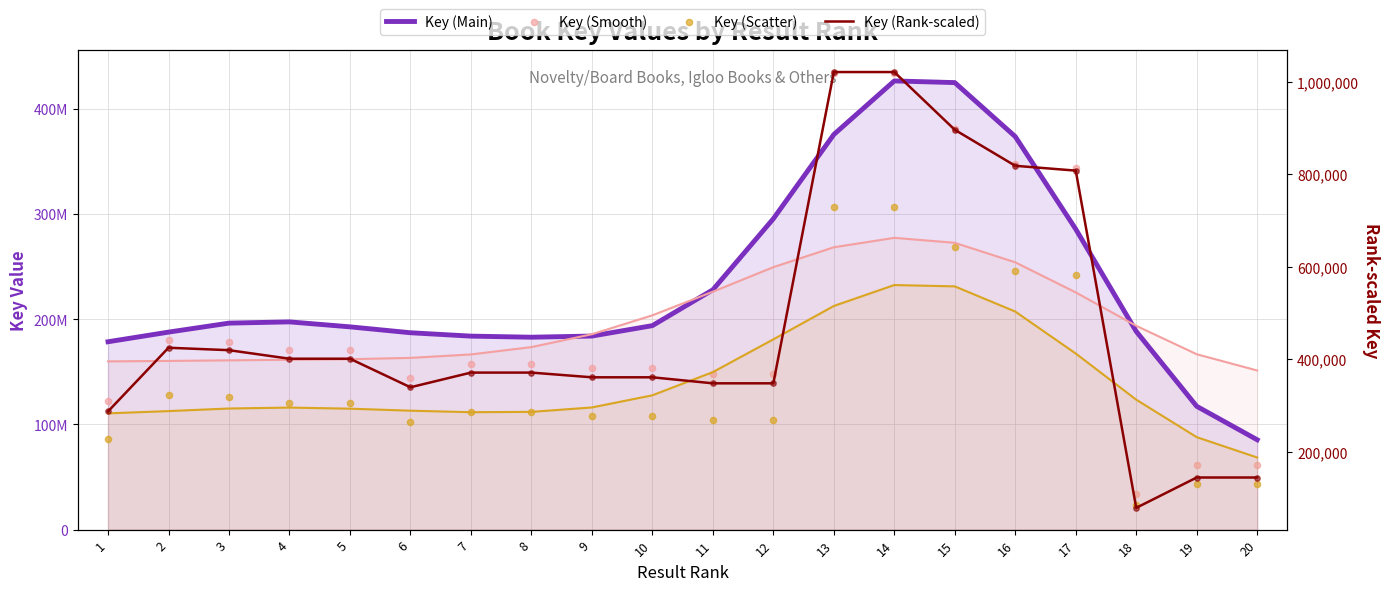

Which series has the largest Y range (max minus min)?

Key (Smooth)